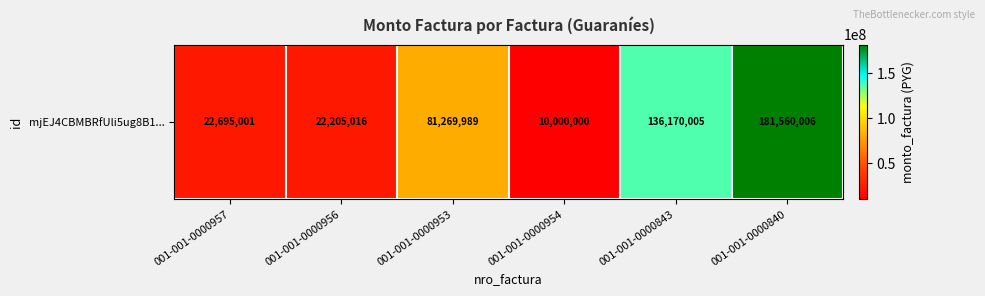

The value at 001-001-0000953 is 81269989. True or false?

True